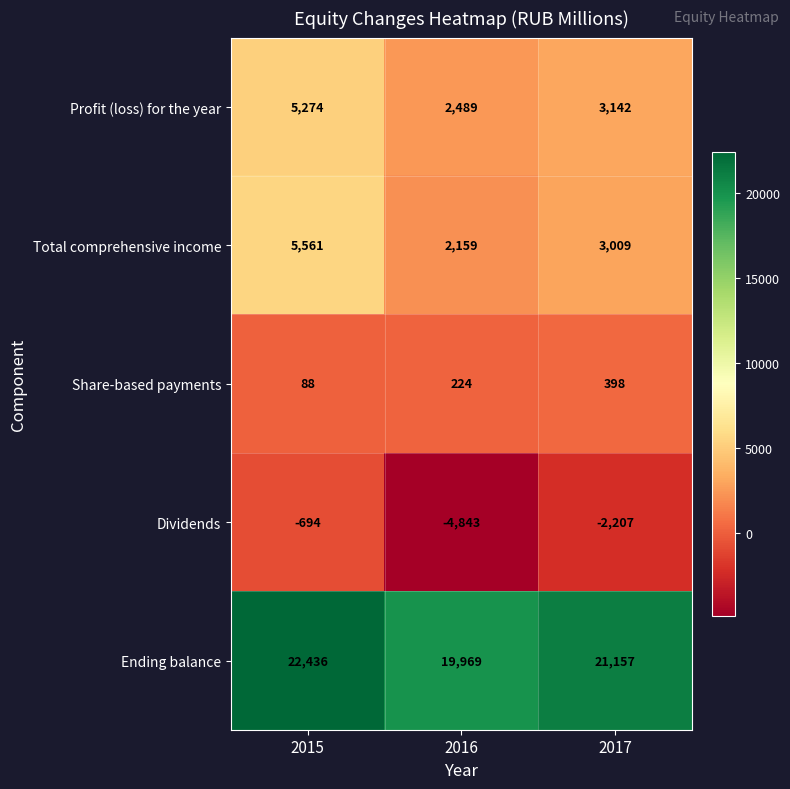

Which series has the widest spread of values?

Dividends